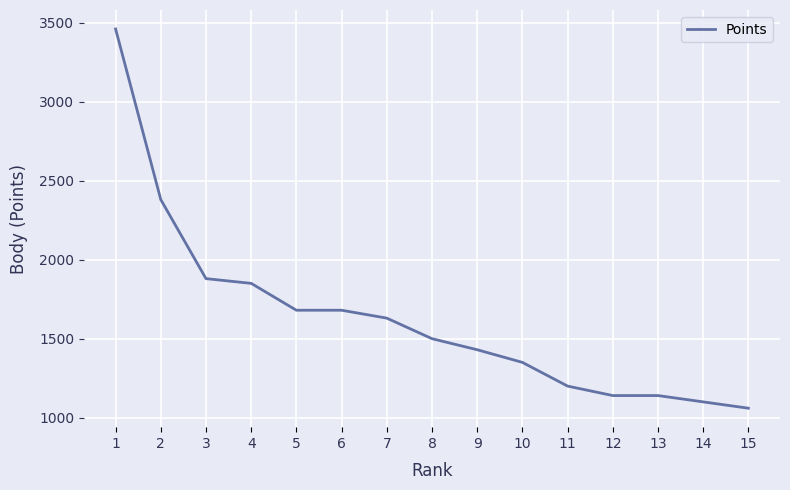

What is the difference between the maximum and minimum values?

2400